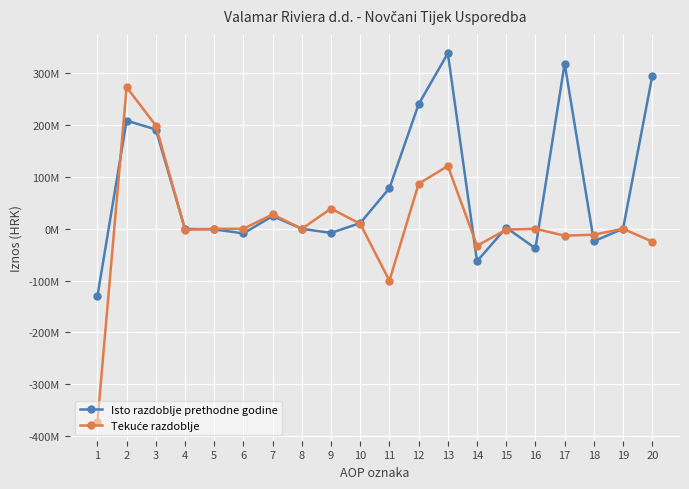

Is this an area chart (filled region under the line)?

No